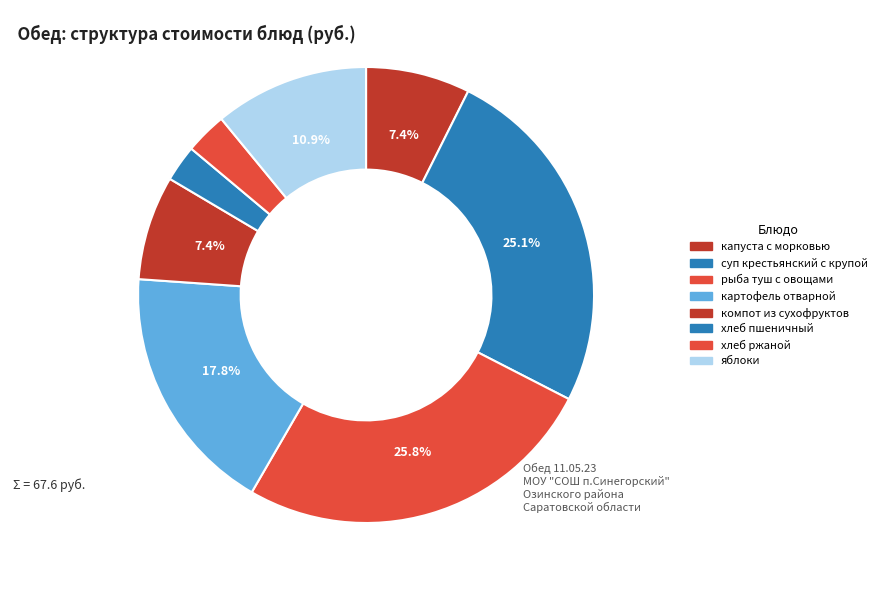

Is it true that капуста с морковью is 1% of the pie?

False